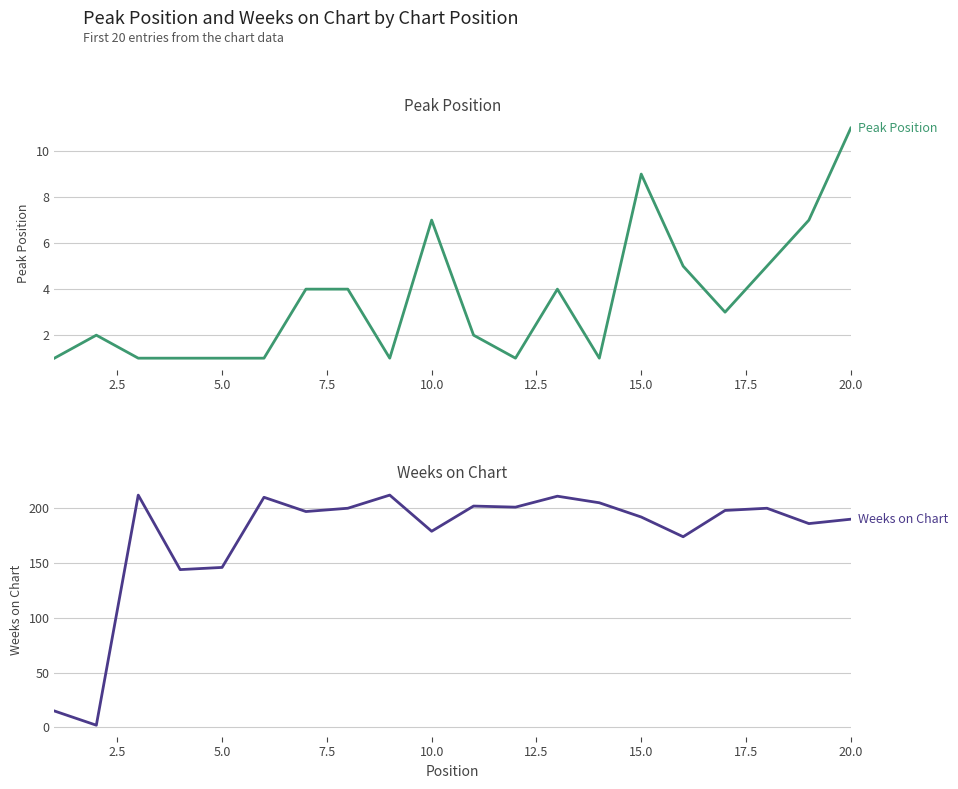

What is the average value of the Weeks on Chart series?

174